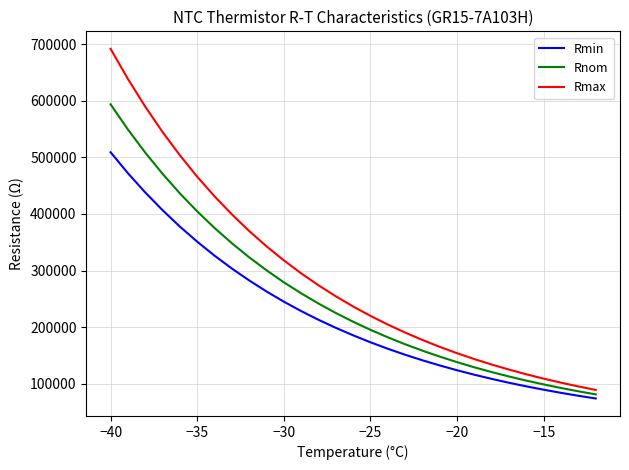

Which series has the widest spread of values?

Rmax